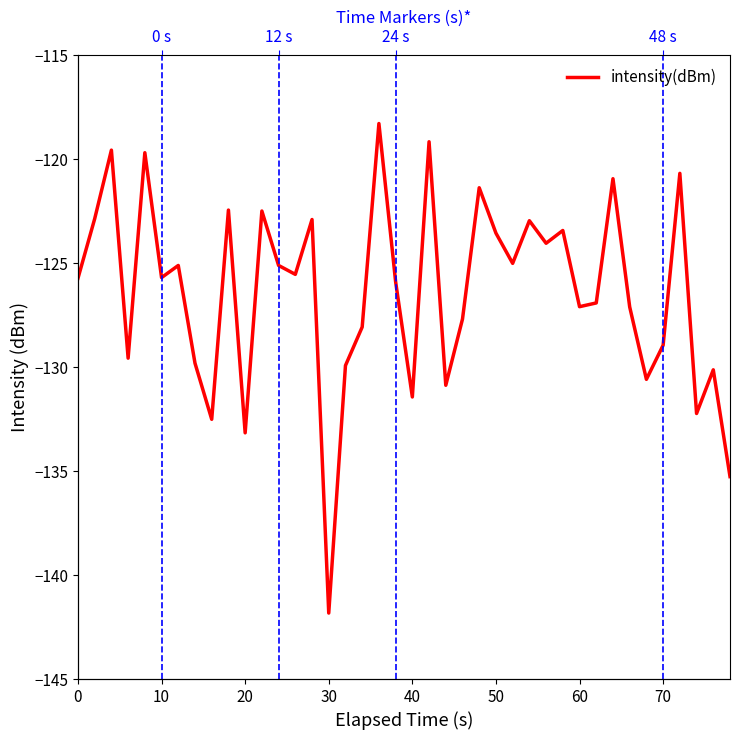

Reading left to right, list all the values displayed in this chart.

-125.7	-122.9	-119.6	-129.6	-119.7	-125.7	-125.1	-129.8	-132.5	-122.4	-133.2	-122.5	-125.1	-125.5	-122.9	-141.8	-129.9	-128.1	-118.3	-125.9	-131.4	-119.2	-130.9	-127.7	-121.4	-123.6	-125.0	-123.0	-124.0	-123.4	-127.1	-126.9	-120.9	-127.1	-130.6	-128.9	-120.7	-132.2	-130.1	-135.3